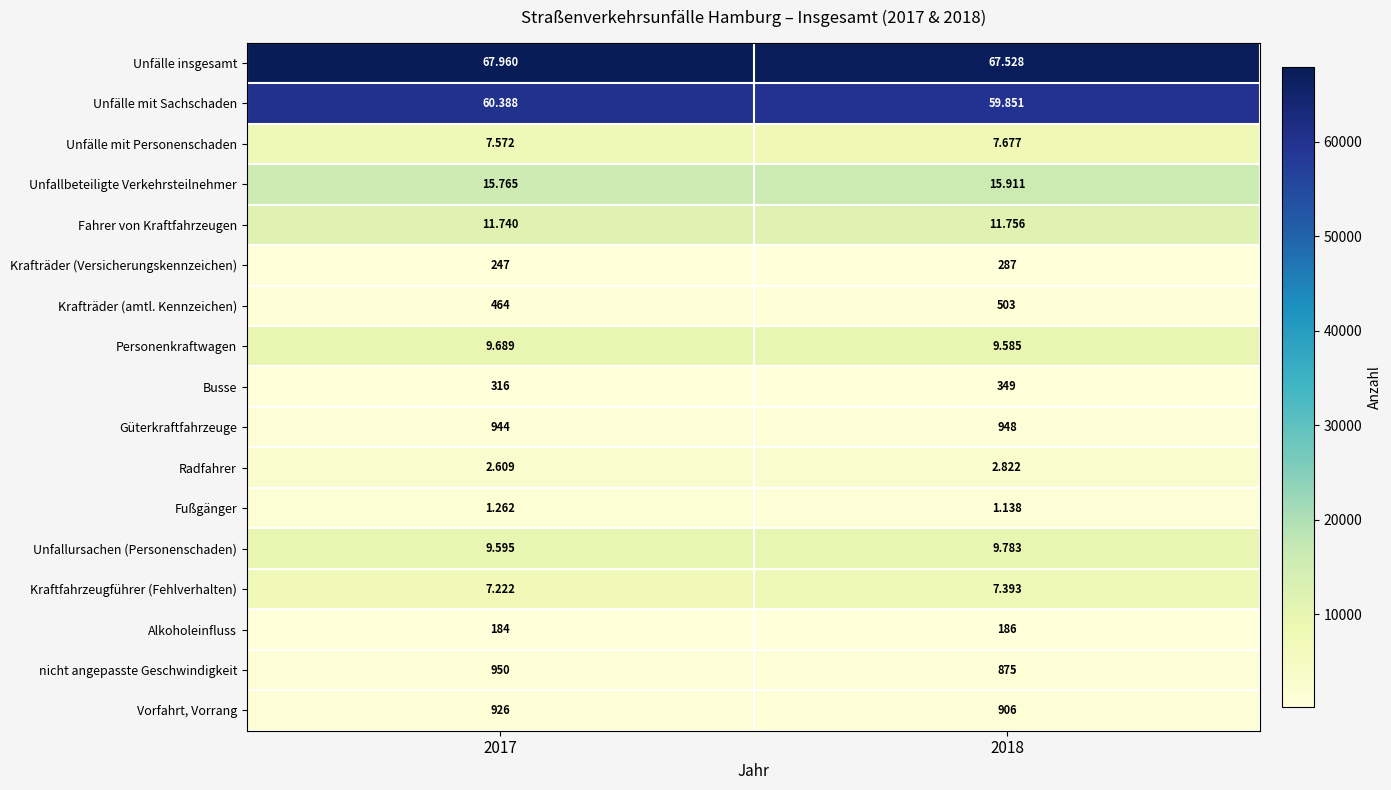

What is the difference between the highest and lowest values at 2018?

67342